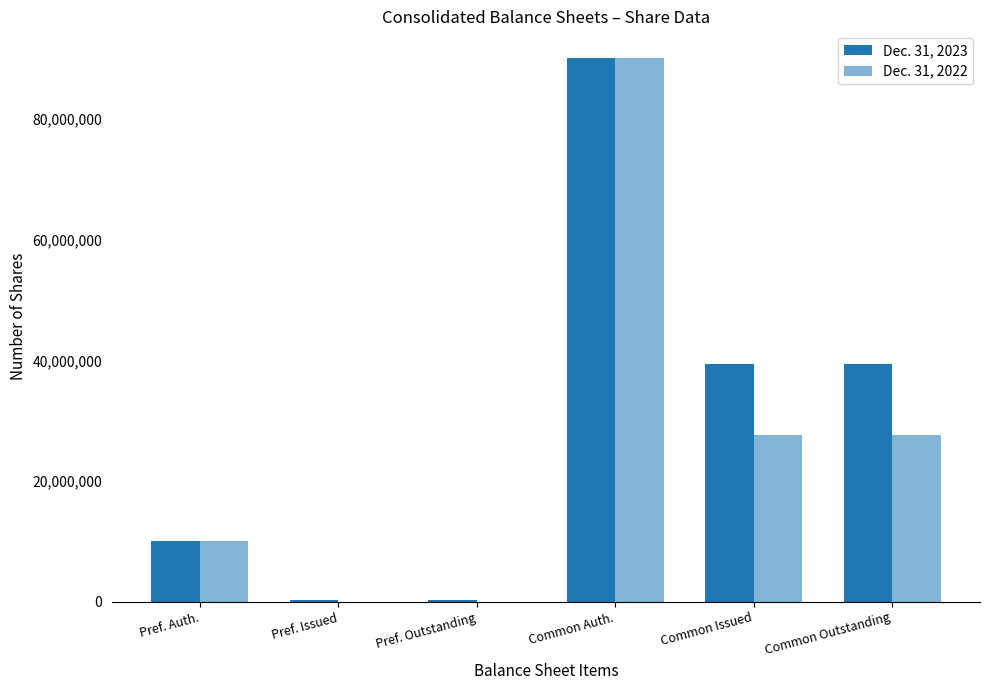

How many data points does each series have?

6